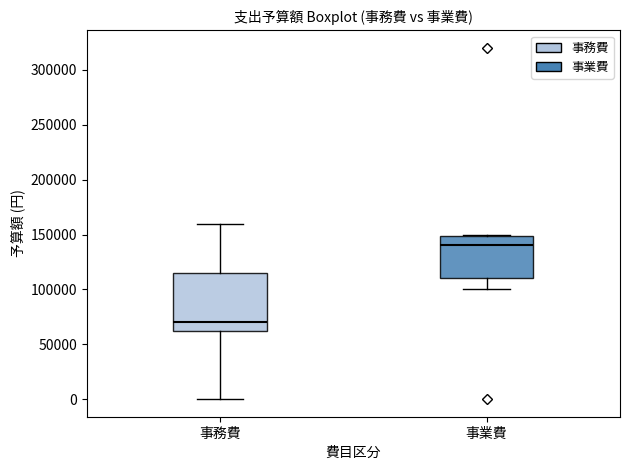

Reading left to right, transcribe this box plot: for each box, give where its median line is, the range the box spans, and where its two whiskers end, as read against the y-axis. The values are not printed on the chart, so give them approximately, as read against the axis.

事務費: median 70000, box 65000 to 115000, whiskers 0 to 160000
事業費: median 140000, box 110000 to 150000, whiskers 100000 to 150000